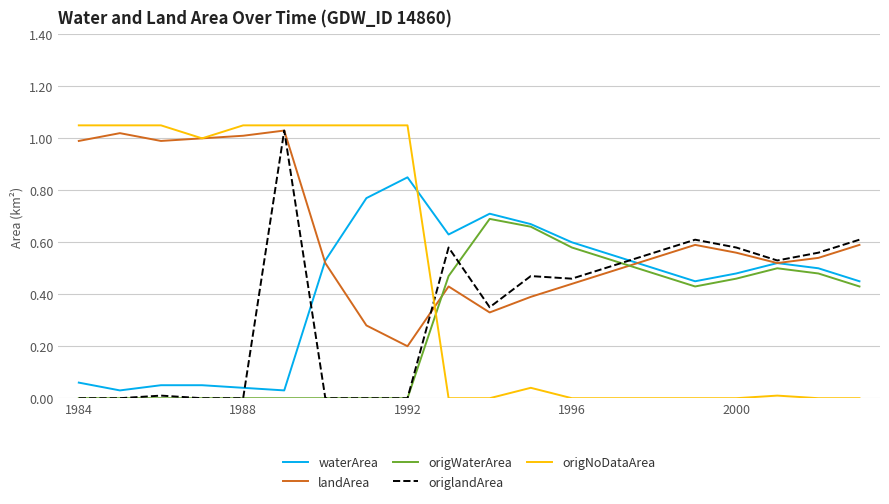

Is this an area chart (filled region under the line)?

No